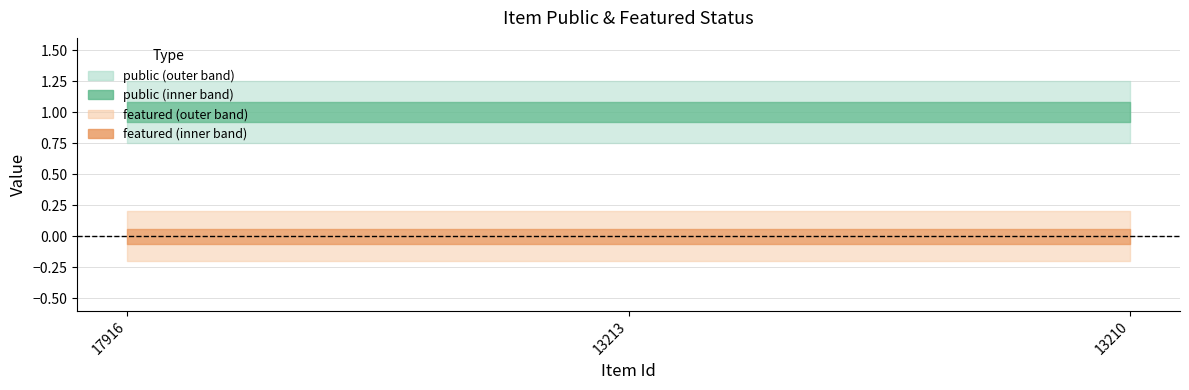

Reading left to right, extract all data points from this chart.

public: 17916=1	13213=1	13210=1
featured: 17916=0	13213=0	13210=0